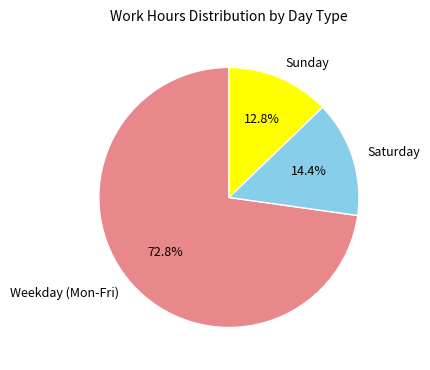

Rank the categories by value from highest to lowest.

Weekday (Mon-Fri), Saturday, Sunday